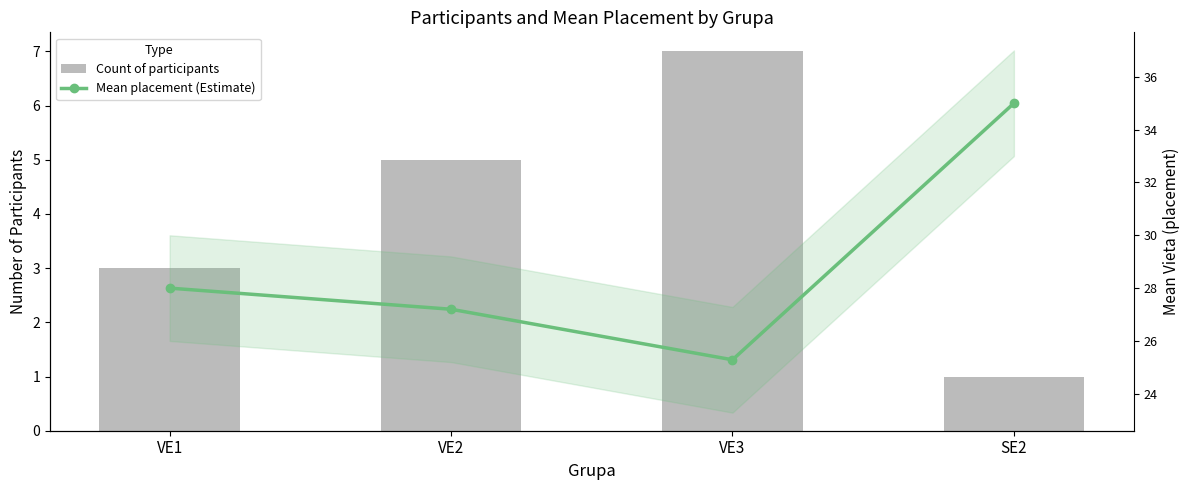

Which series has the widest spread of values?

Mean placement (Estimate)